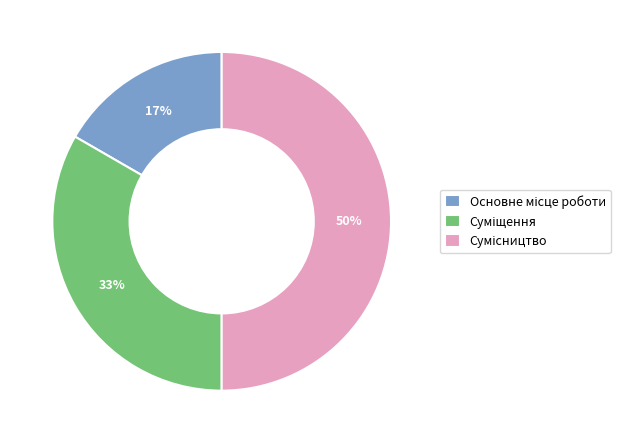

To the nearest percent, what is the difference between the largest and smallest slice percentages?

33%